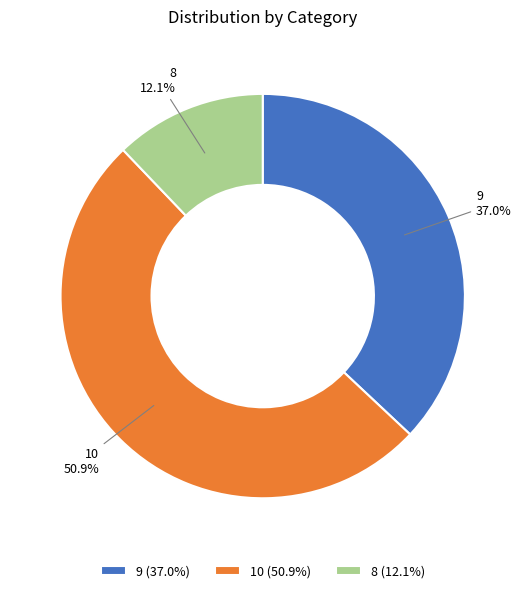

What percentage is the 8 slice, to the nearest percent?

12%